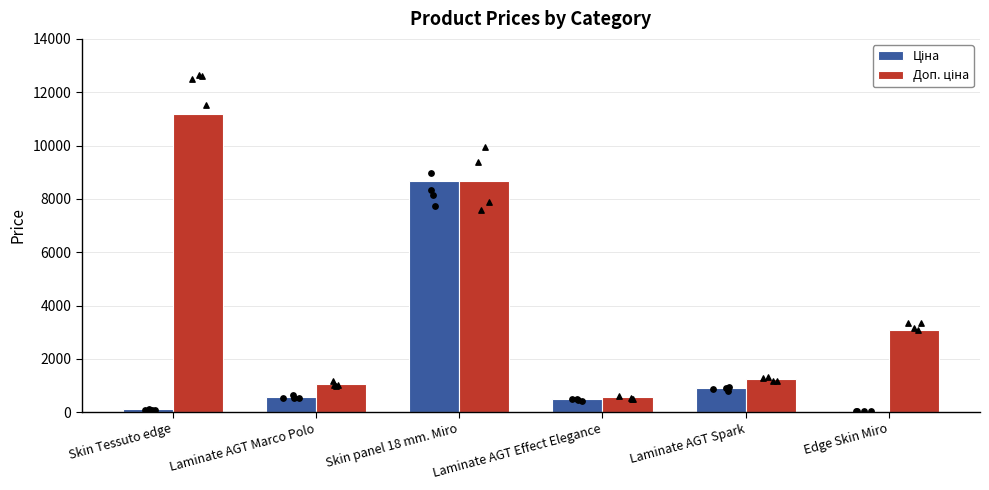

Which series reaches the maximum Y coordinate?

Доп. ціна